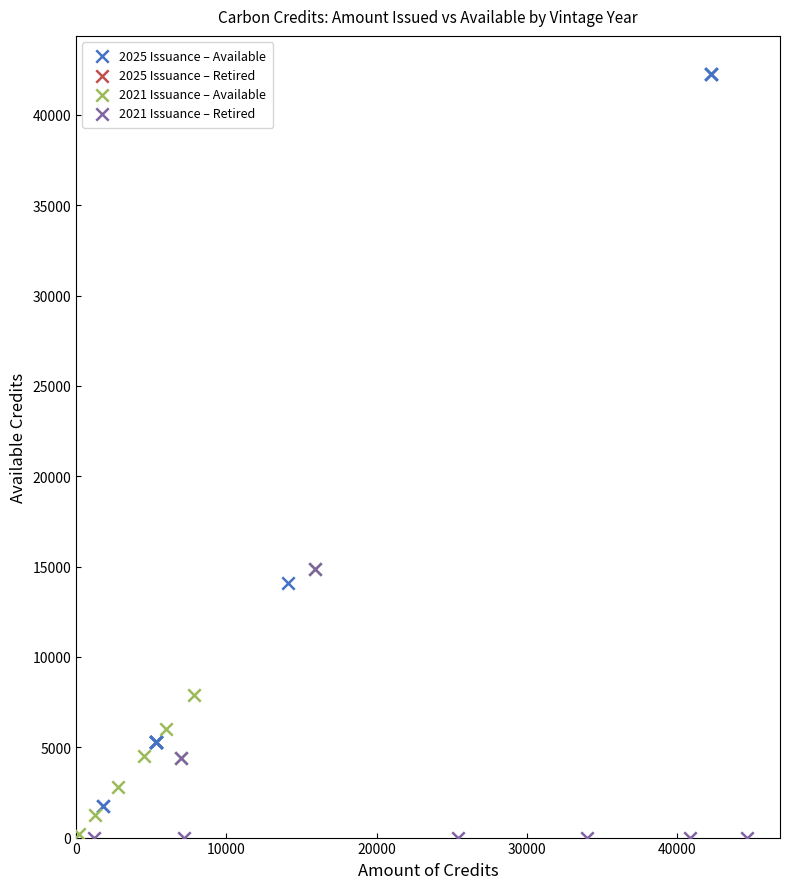

Which series contains the highest Y value?

2025 Issuance – Available